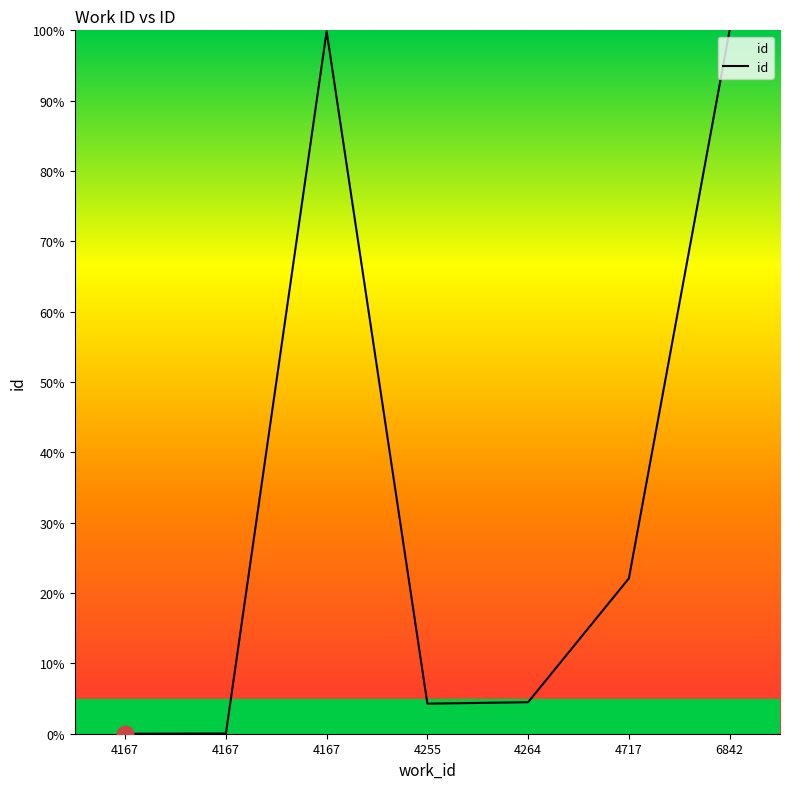

What is the change in value from 4167 to 4167?

+99.8